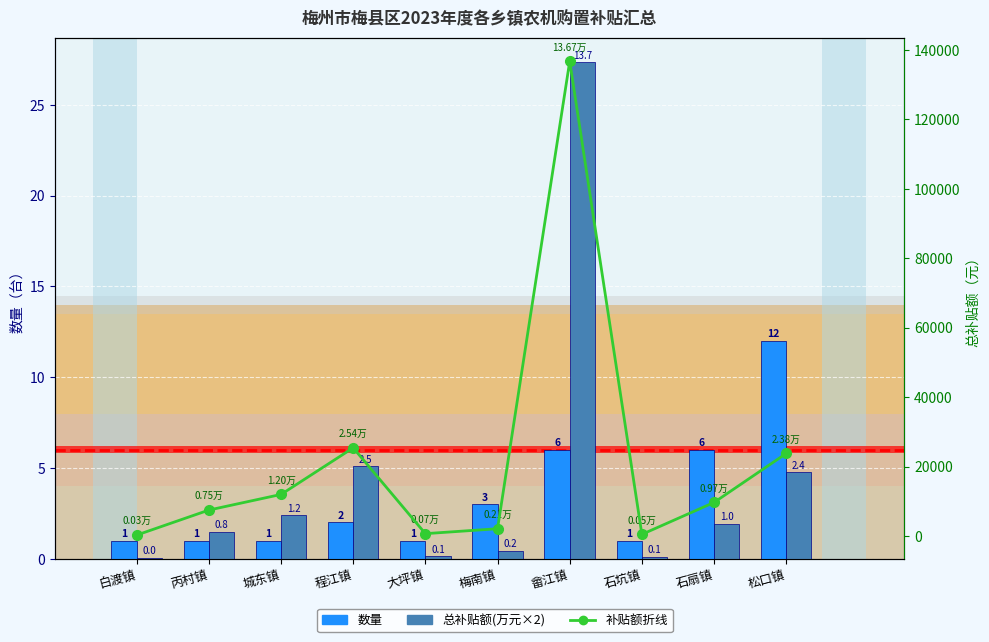

Rank the series at 丙村镇 from lowest to highest value.

数量, 总补贴额(万元×2), 补贴额折线